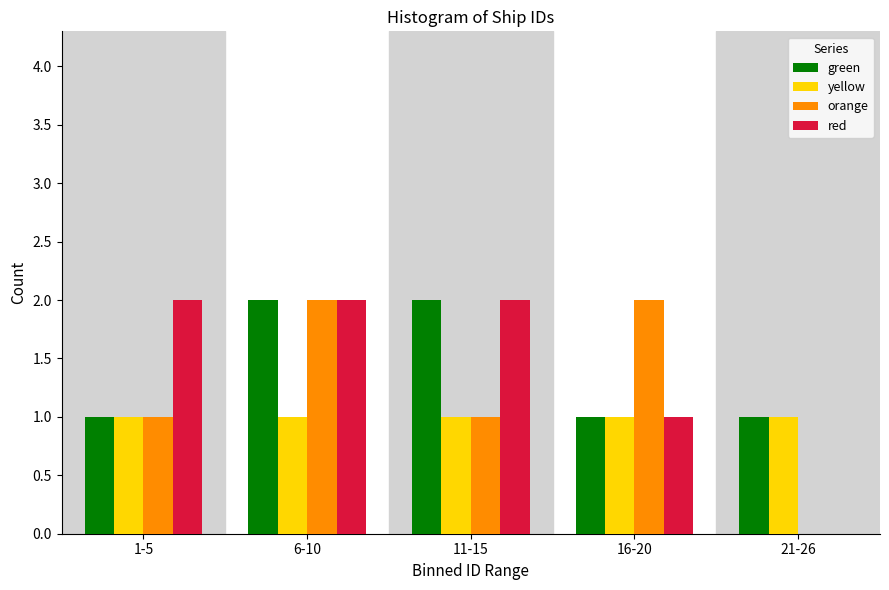

Reading left to right, what are all the values shown in this chart?

green: 1-5=1	6-10=2	11-15=2	16-20=1	21-26=1
yellow: 1-5=1	6-10=1	11-15=1	16-20=1	21-26=1
orange: 1-5=1	6-10=2	11-15=1	16-20=2	21-26=0
red: 1-5=2	6-10=2	11-15=2	16-20=1	21-26=0